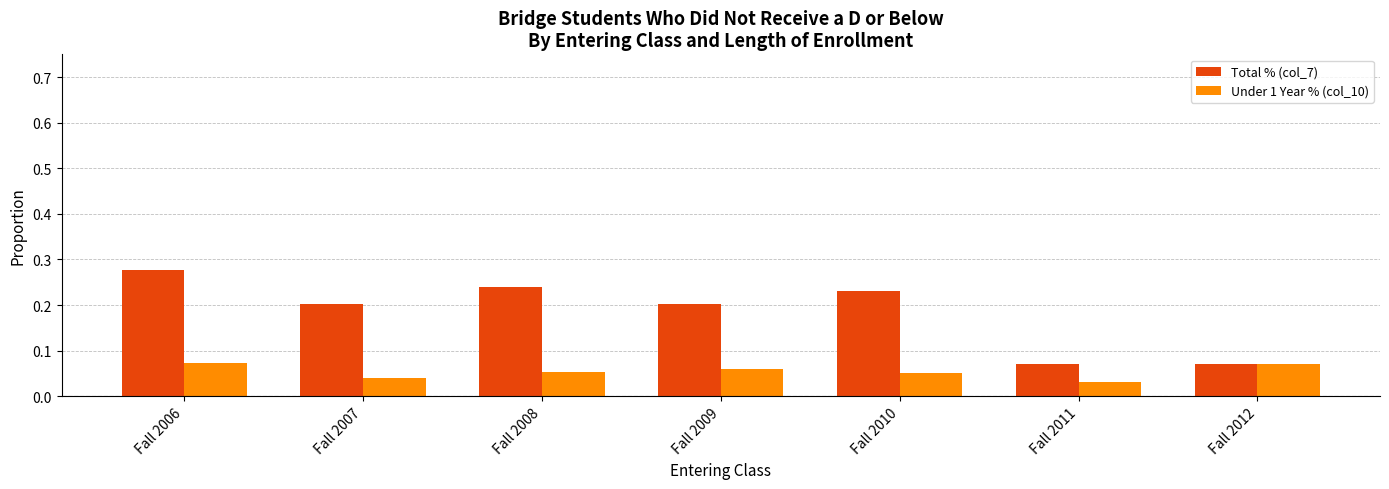

Which category has the highest value across all series?

Fall 2006